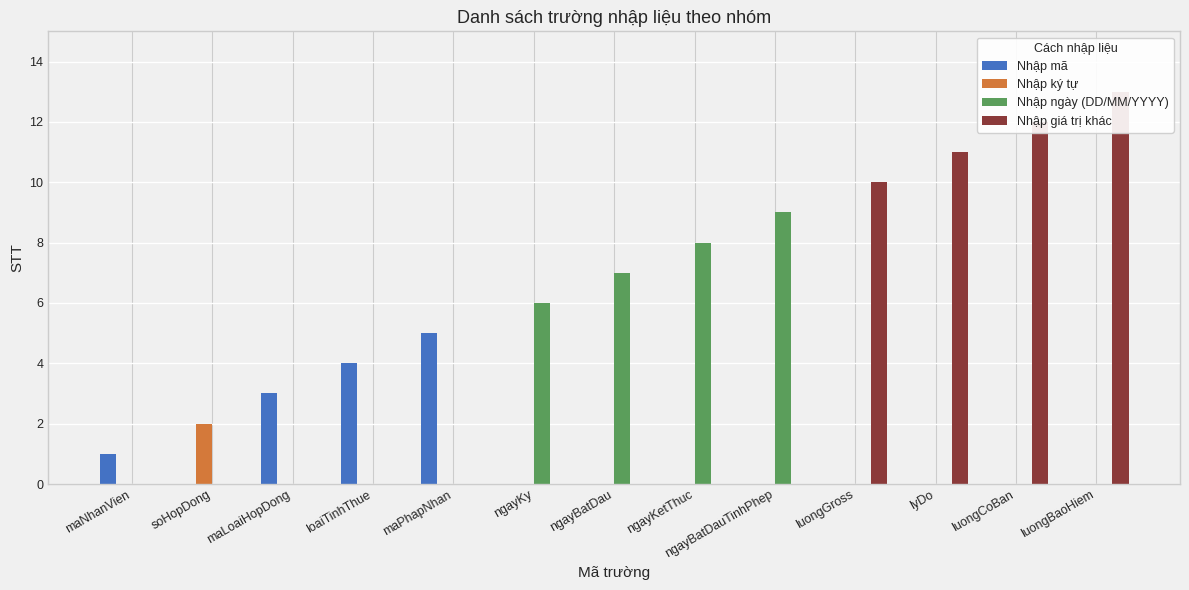

Does the chart contain stacked bars?

No